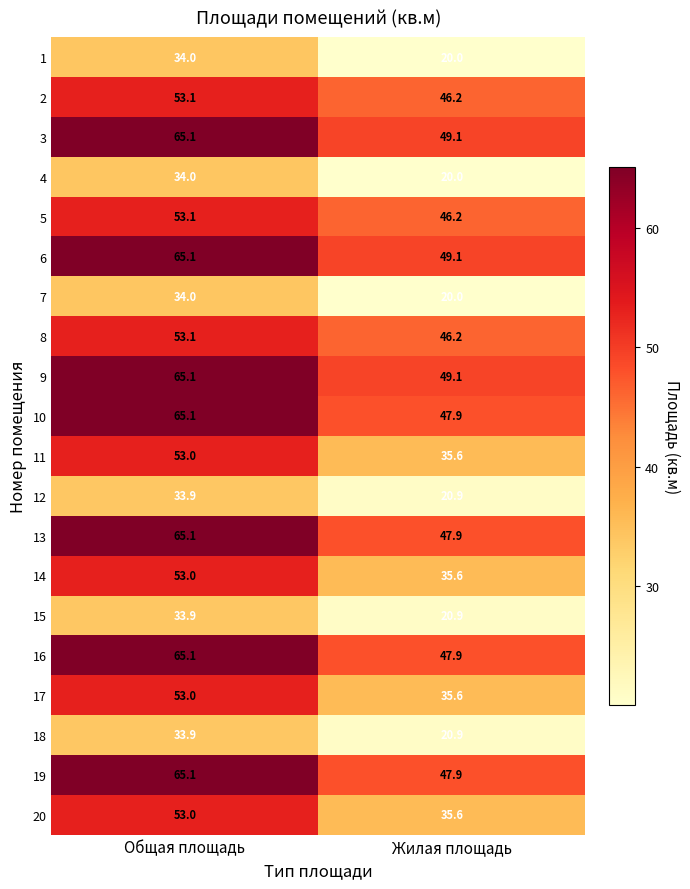

What is the spread (max minus min) of values at Жилая площадь?

29.1